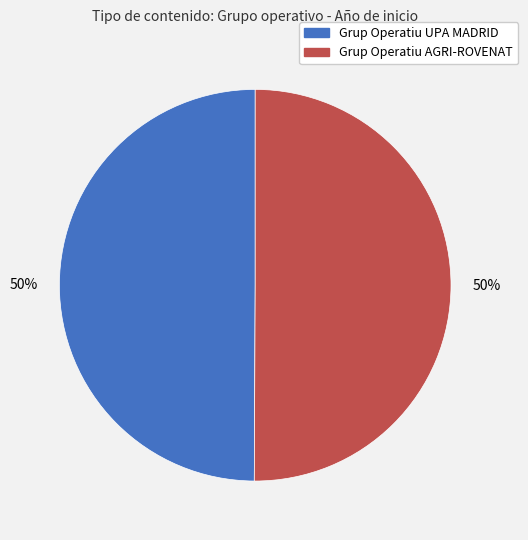

How many segments does this pie chart have?

2